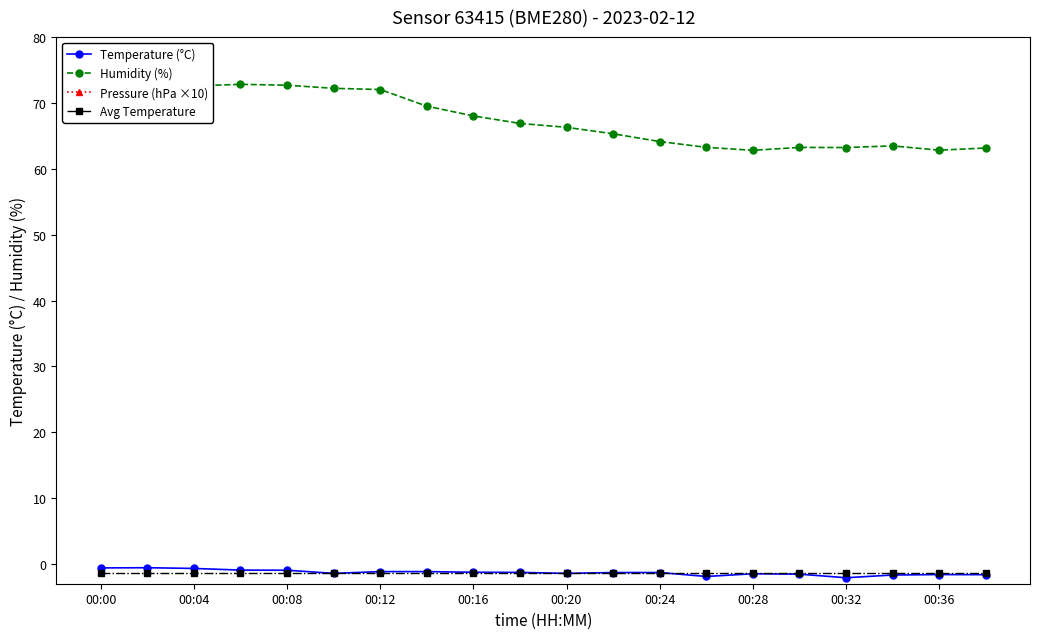

Which series has the largest total across all categories?

Pressure (hPa ×10)